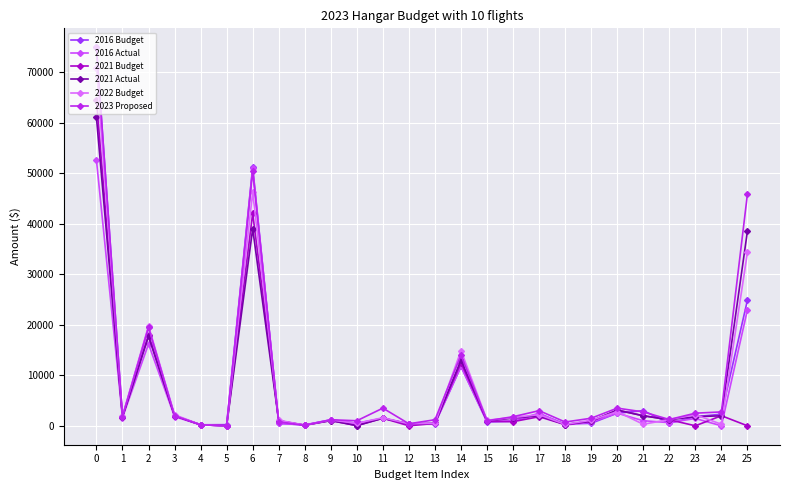

What is the maximum value for 2016 Actual?

52650.0